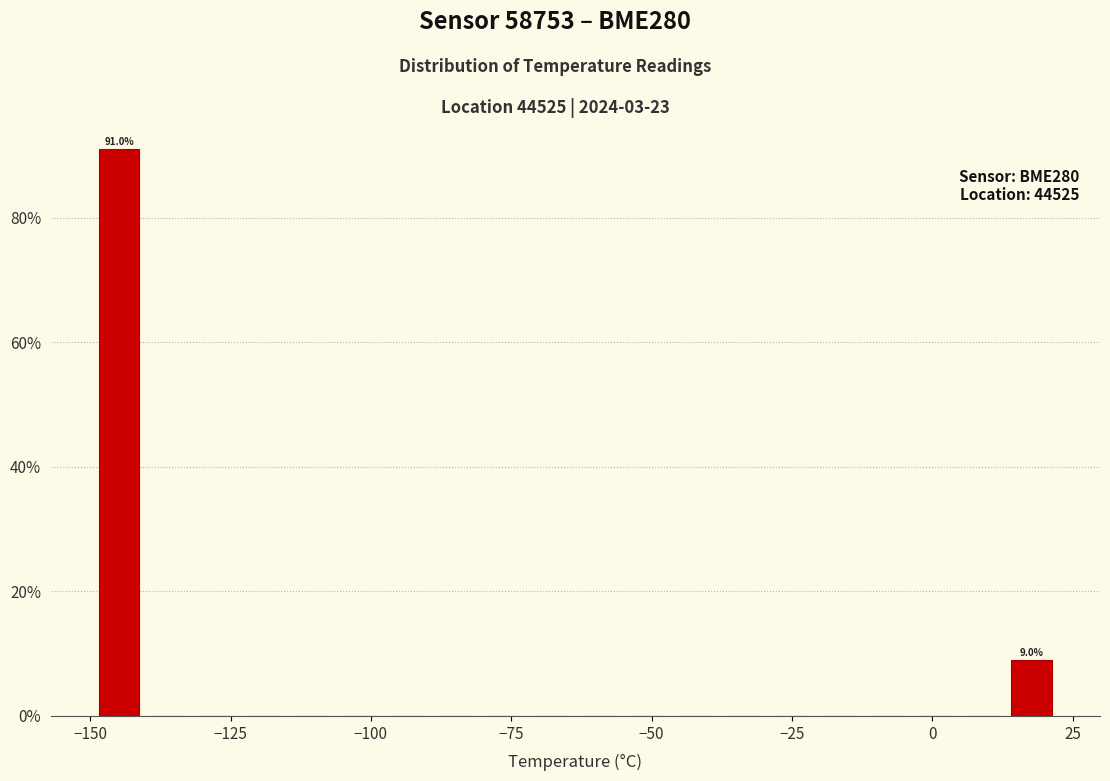

Around what value on the x-axis is the tallest bar? Give the approximate position of its centre, as read against the axis.

-145